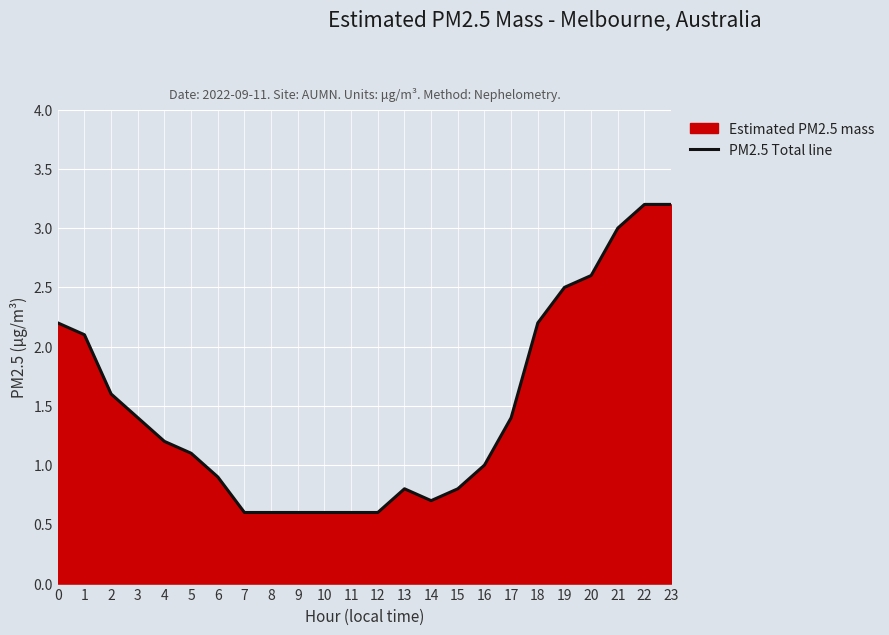

List the labels in order of value, smallest first.

7, 8, 9, 10, 11, 12, 14, 13, 15, 6, 16, 5, 4, 3, 17, 2, 1, 0, 18, 19, 20, 21, 22, 23